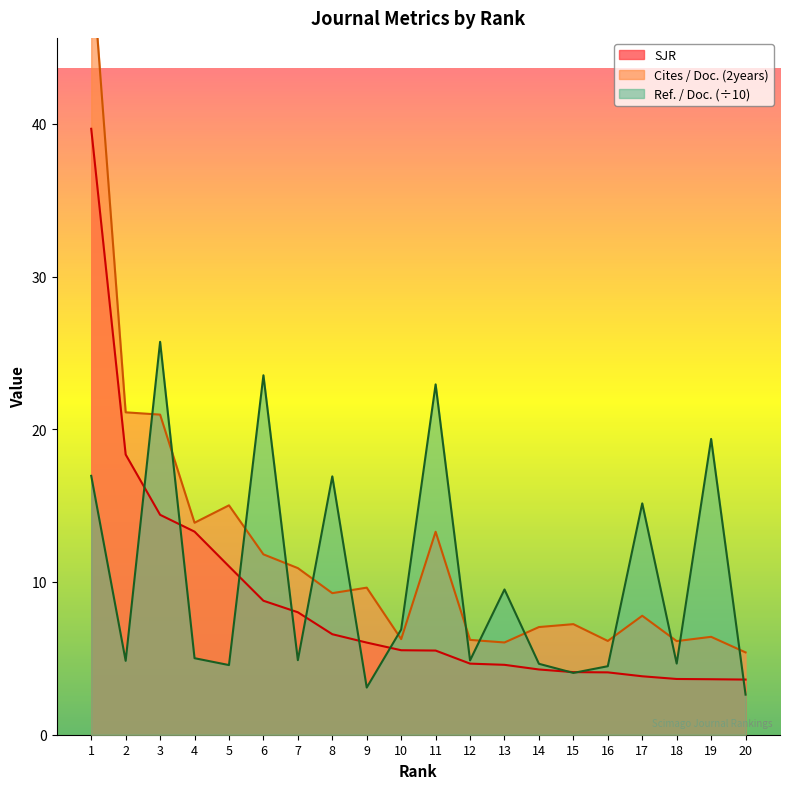

What value does the SJR series have at 10?

5.5